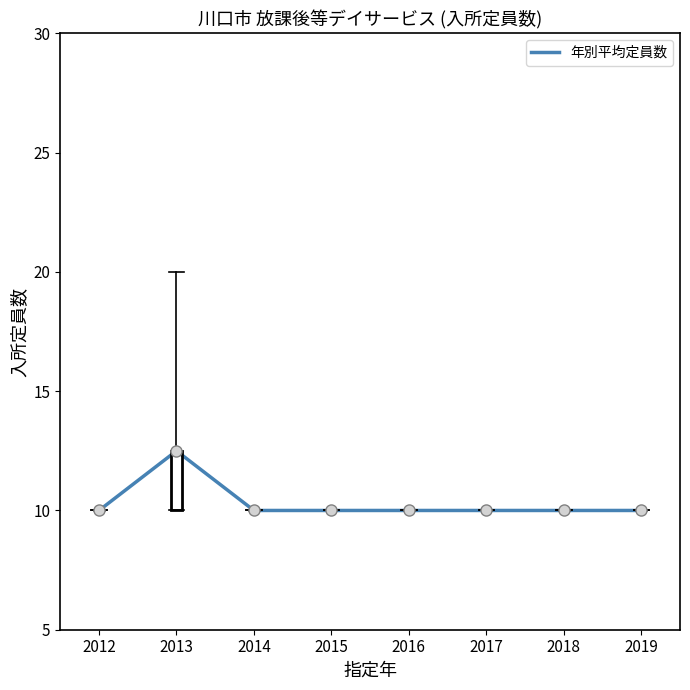

At which category does the data reach its first local peak?

2013